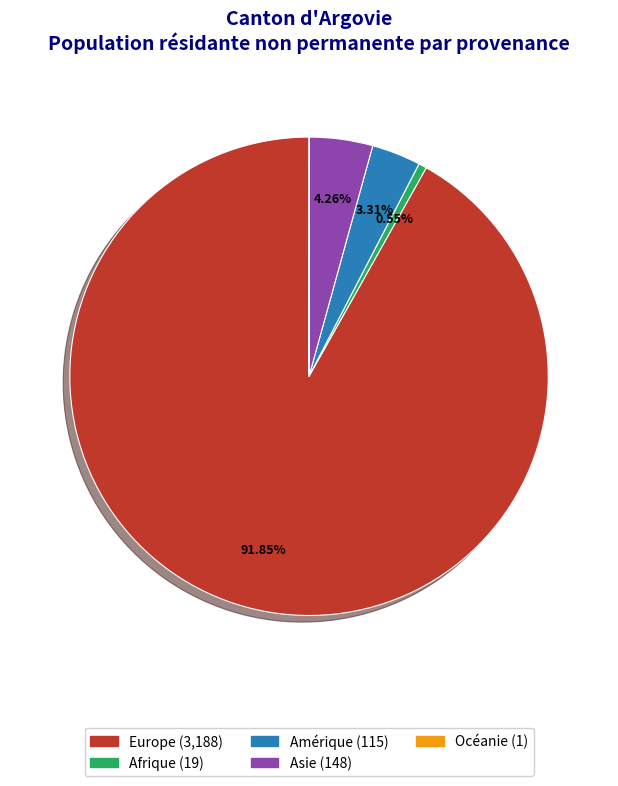

Is there a majority slice in this chart?

Yes